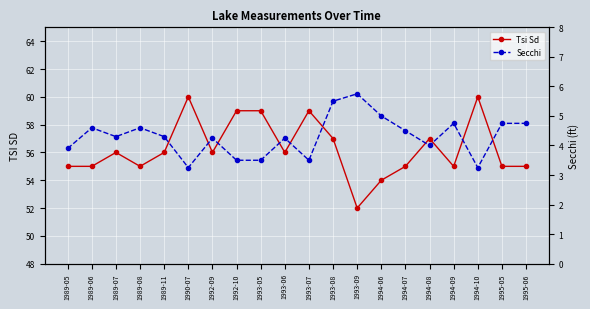

True or false: Secchi and Tsi Sd intersect in this chart.

False